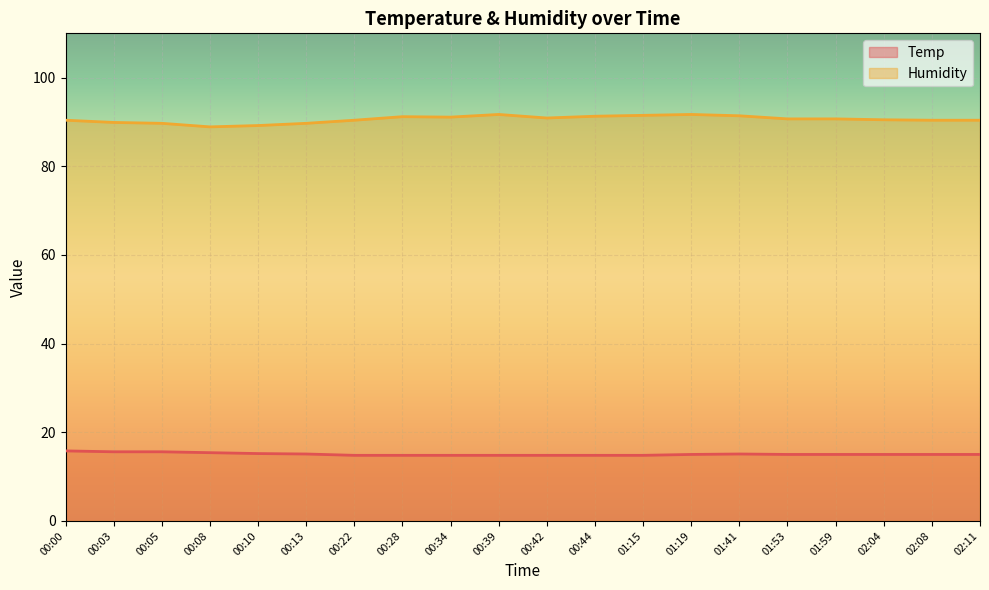

How many lines are shown in the chart?

2